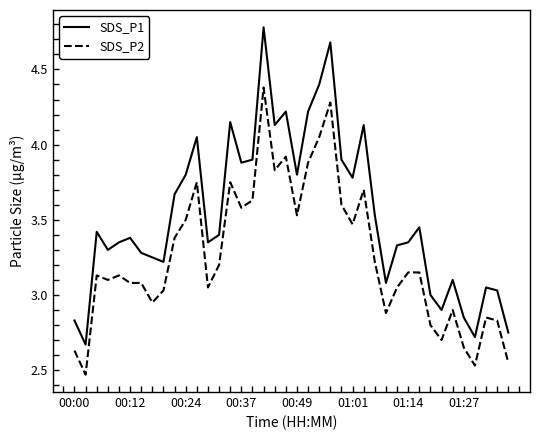

What is the difference between the maximum and minimum values in the SDS_P2 series?

1.9